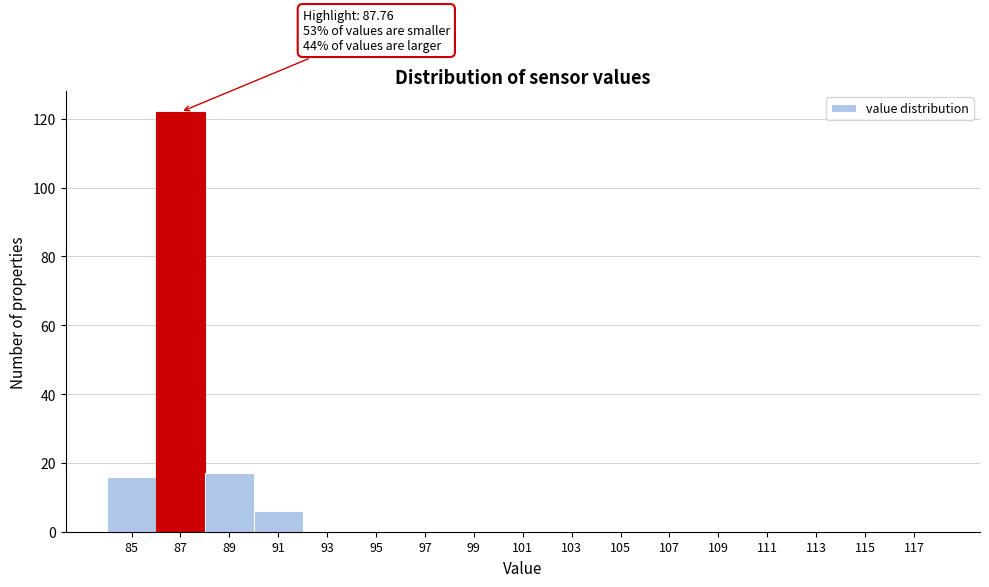

Reading right to left, extract all data points from this chart.

117=0	115=0	113=0	111=0	109=0	107=0	105=0	103=0	101=0	99=0	97=0	95=0	93=0	91=6	89=17	87=122	85=16